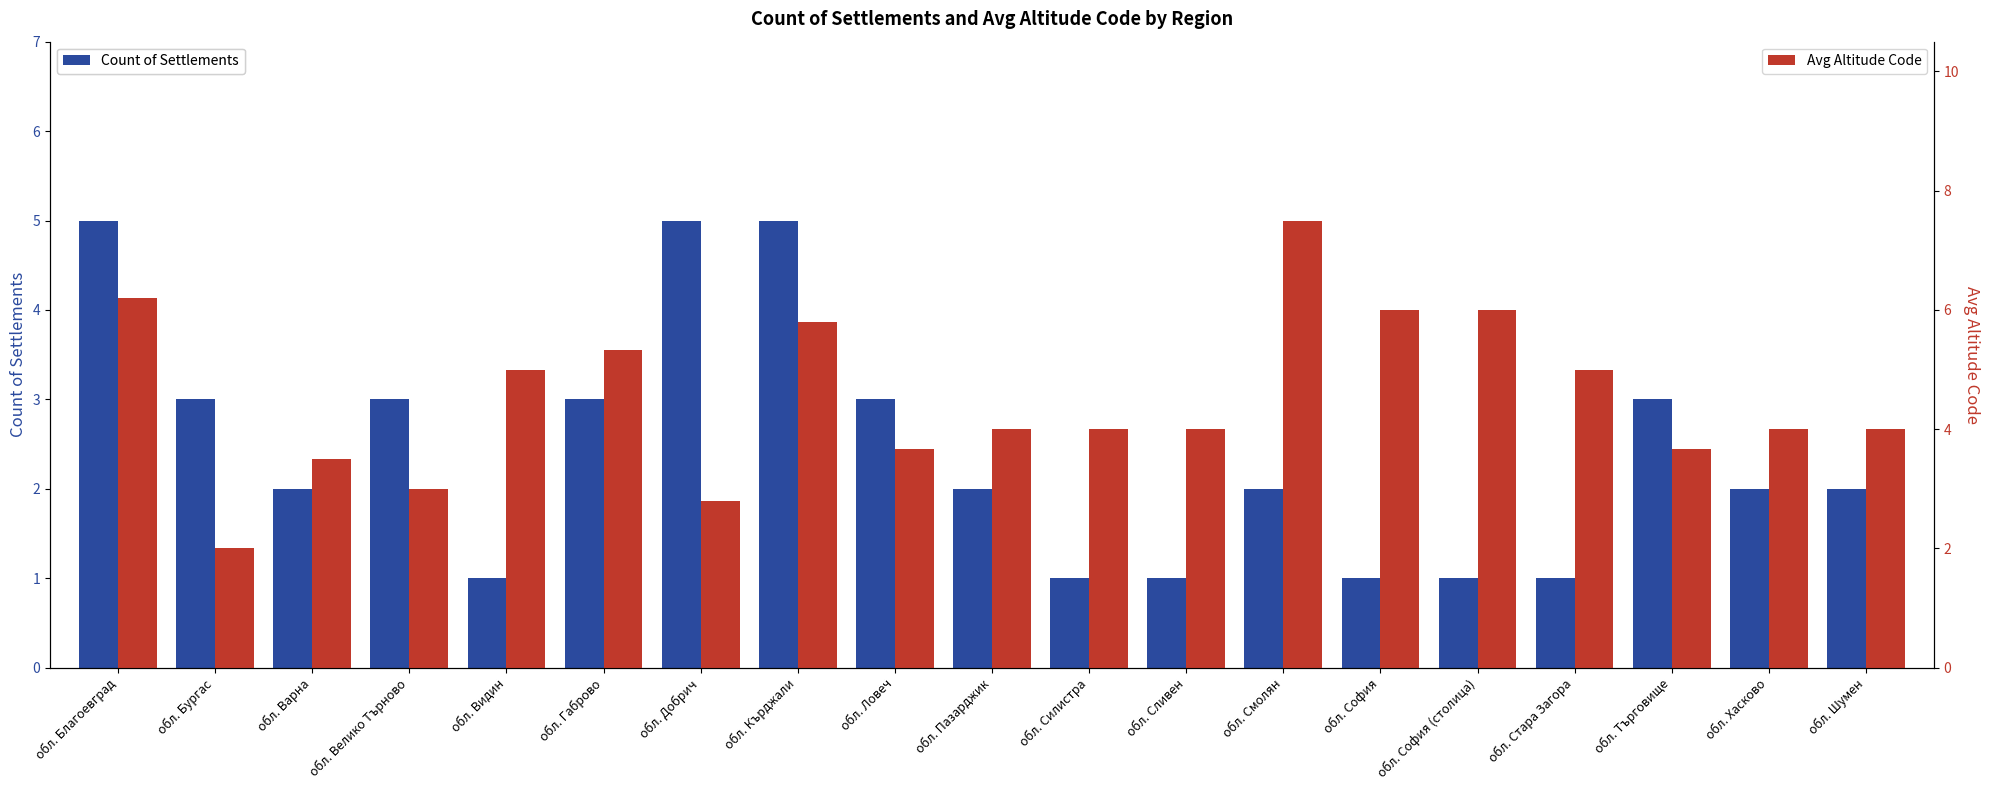

Count the number of data series in this chart.

2